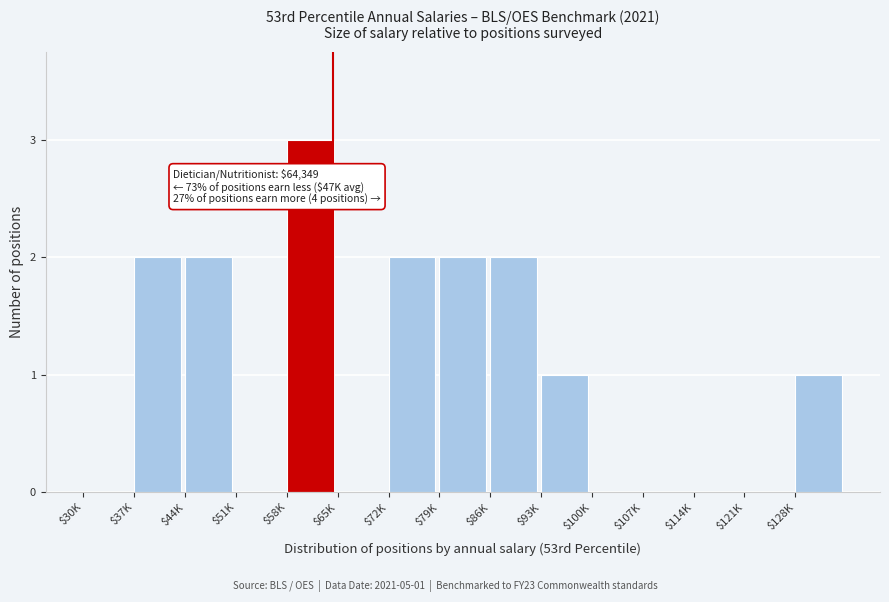

What is the sum of all values?

15